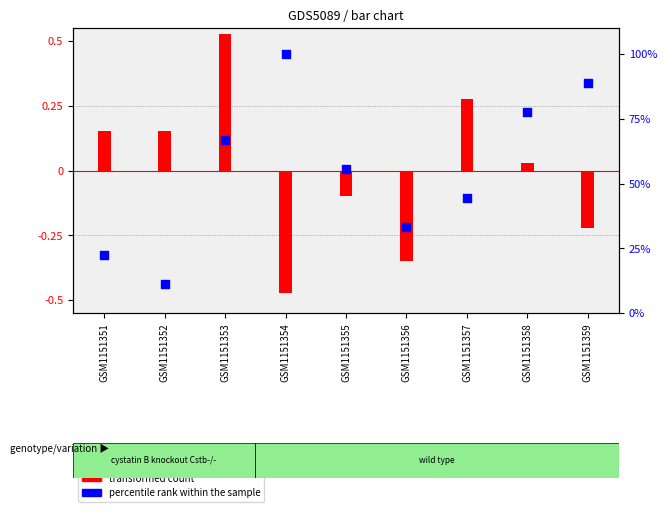

Which series contains the highest Y value?

percentile rank within the sample